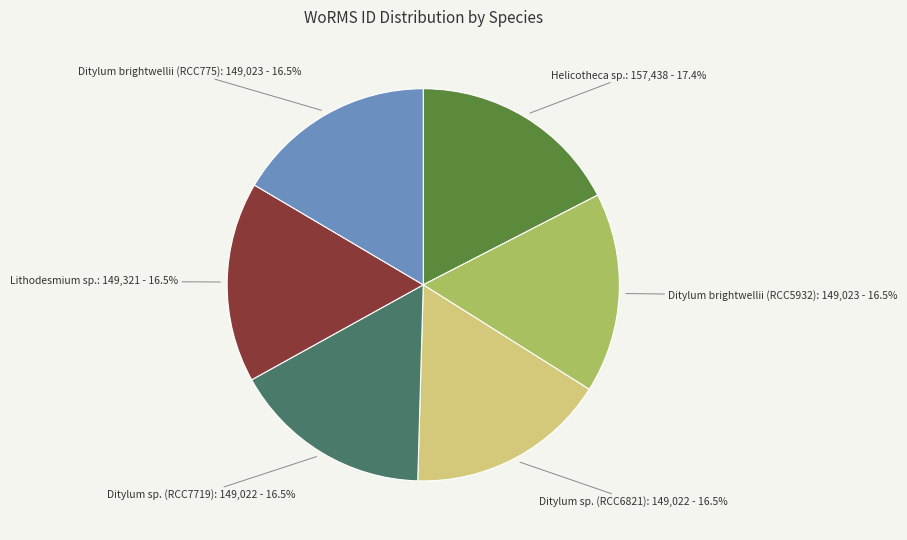

Is there any slice that represents more than half of the pie?

No